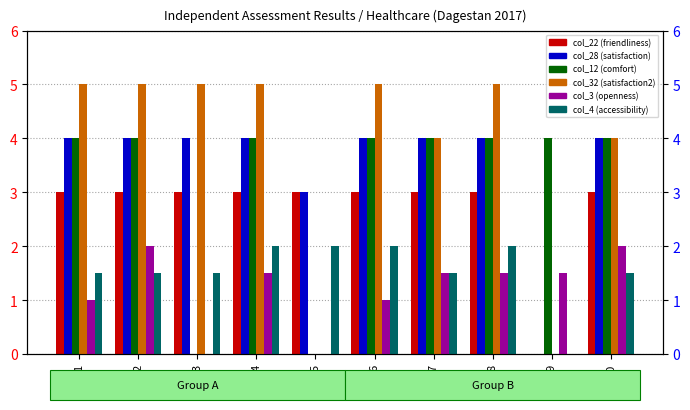

Between 2 and 4, which is larger?

2